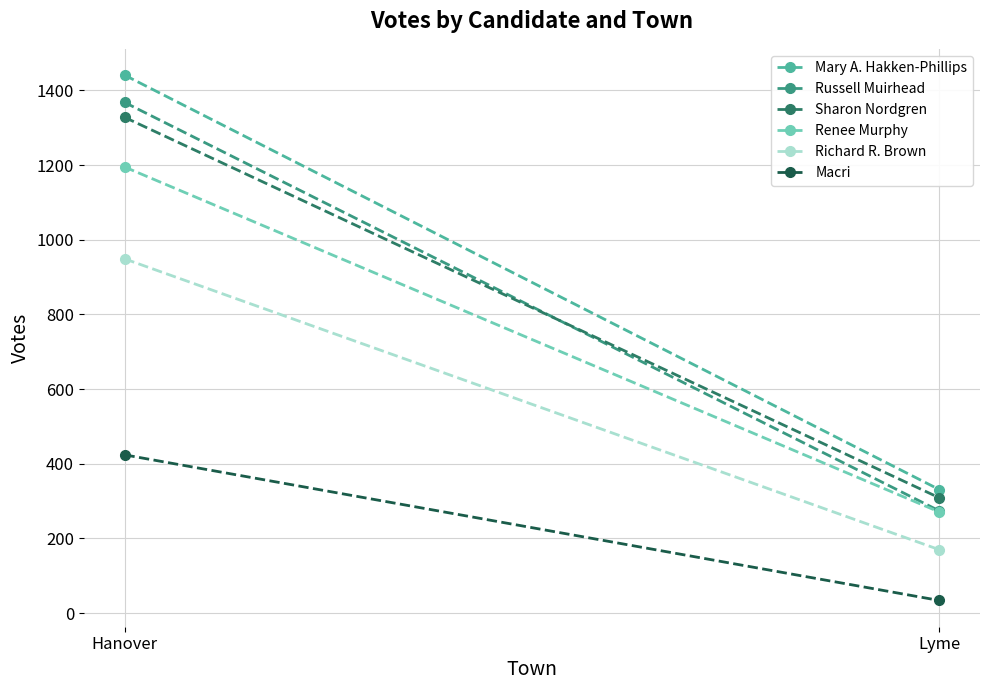

Reading left to right, transcribe all the data shown in this chart.

Mary A. Hakken-Phillips: 1441	331
Russell Muirhead: 1368	274
Sharon Nordgren: 1328	309
Renee Murphy: 1195	271
Richard R. Brown: 949	170
Macri: 424	34